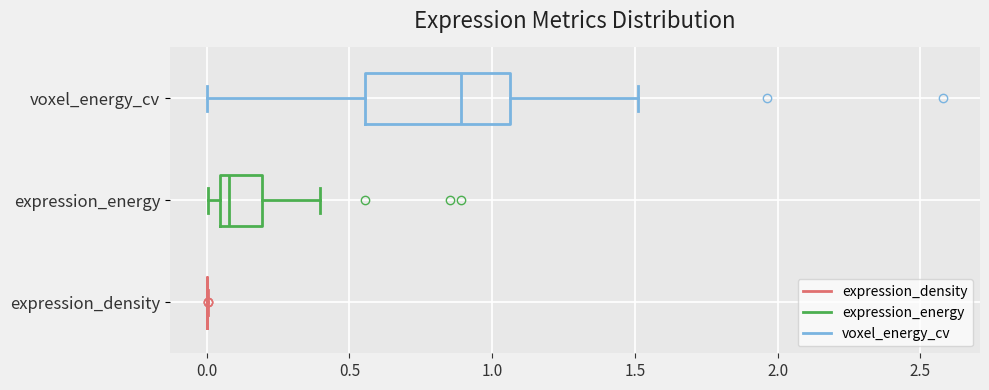

Reading bottom to top, read every box against the x-axis: the position of its median line, the range the box covers, and the ends of its whiskers. The values are not printed on the chart, so give them approximately, as read against the axis.

expression_density: box collapsed to a line at 0.00, whiskers 0.00 to 0.00
expression_energy: median 0.10, box 0.05 to 0.20, whiskers 0.00 to 0.40
voxel_energy_cv: median 0.90, box 0.55 to 1.05, whiskers 0.00 to 1.50